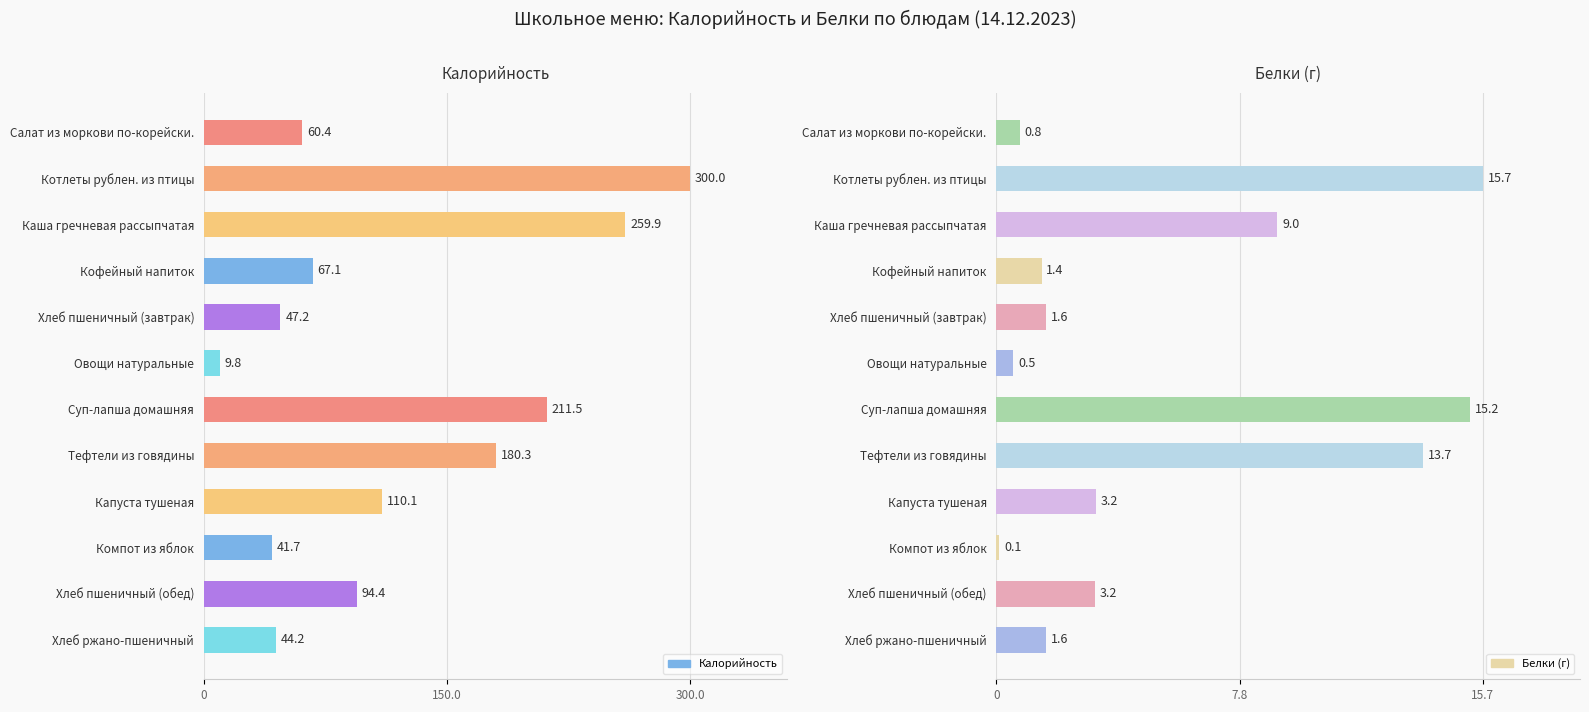

How many data points in Белки (г) are less than 3?

6